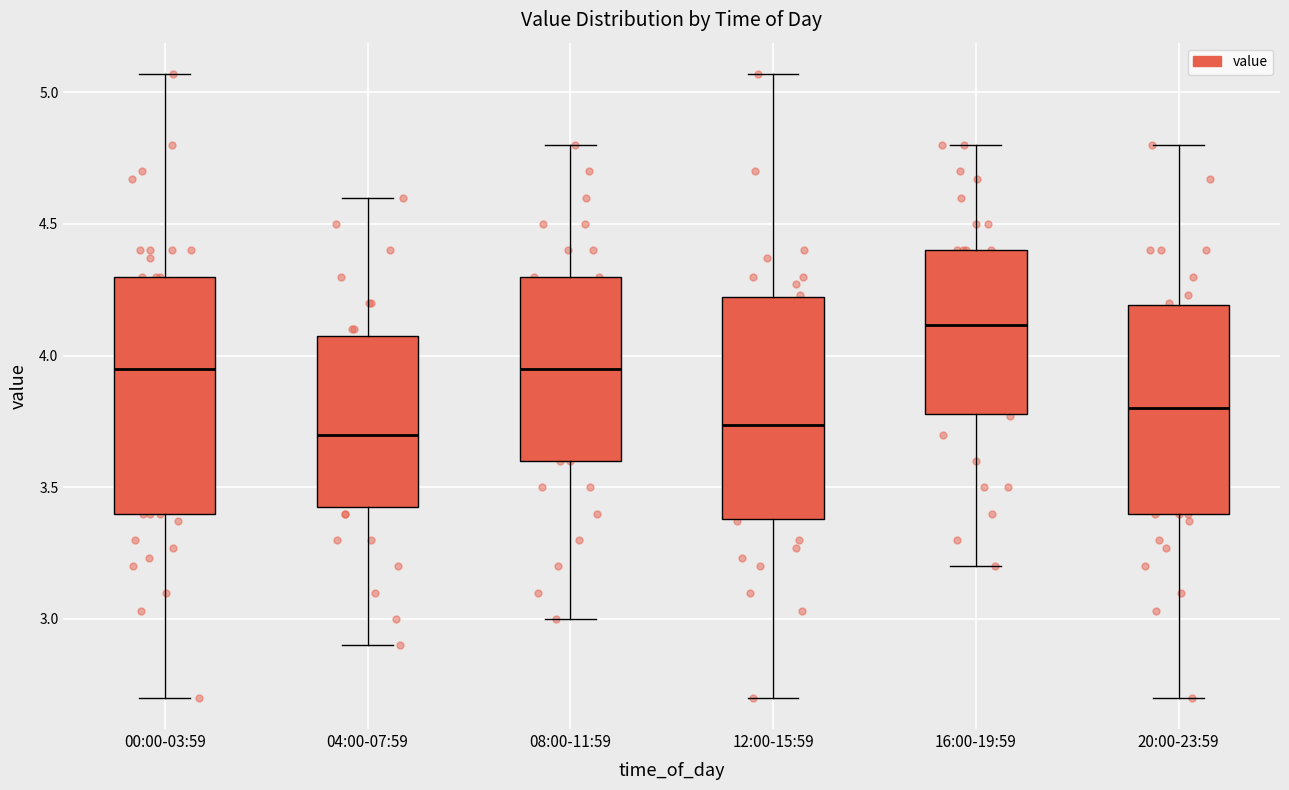

Where is the lower edge of the box for 16:00-19:59 on the y-axis? The values are not printed on the chart, so give them approximately, as read against the axis.

3.80